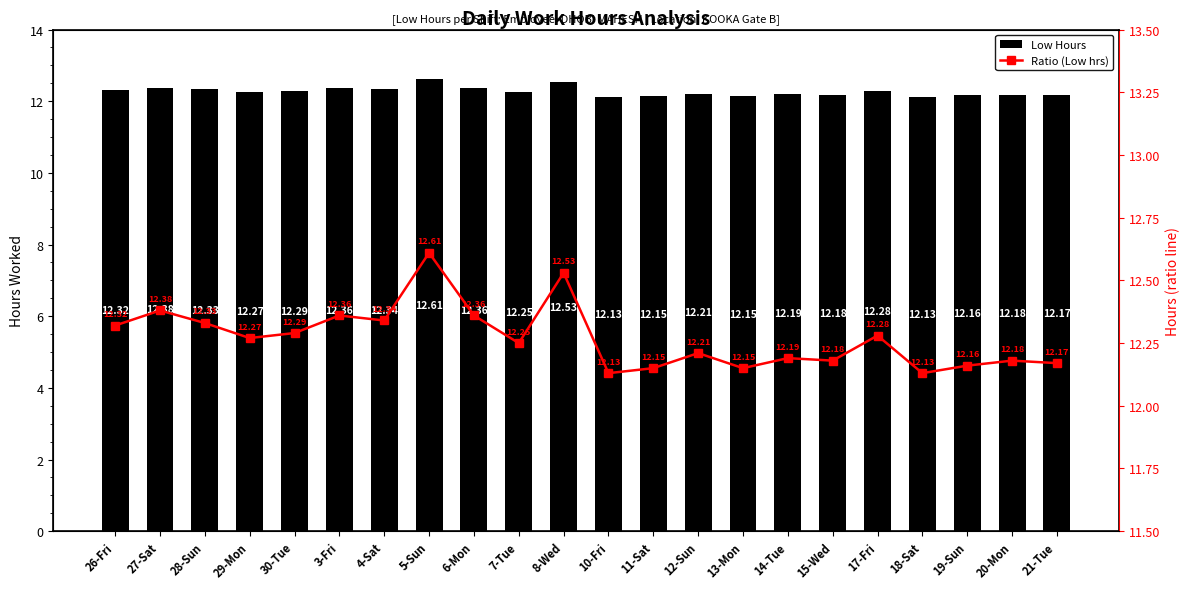

Which has a higher value, 13-Mon or 6-Mon?

6-Mon